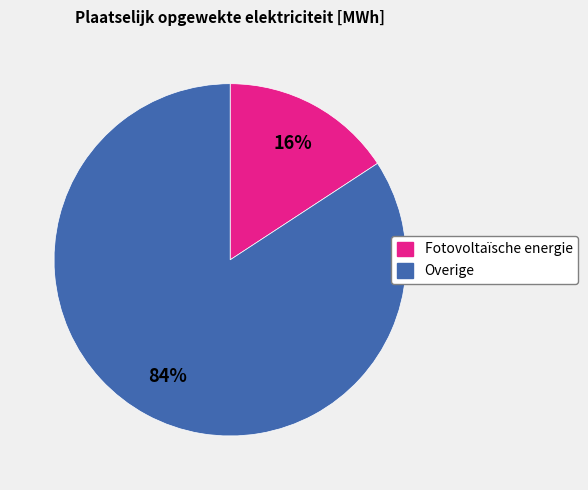

To the nearest percent, what is the average slice percentage?

50%